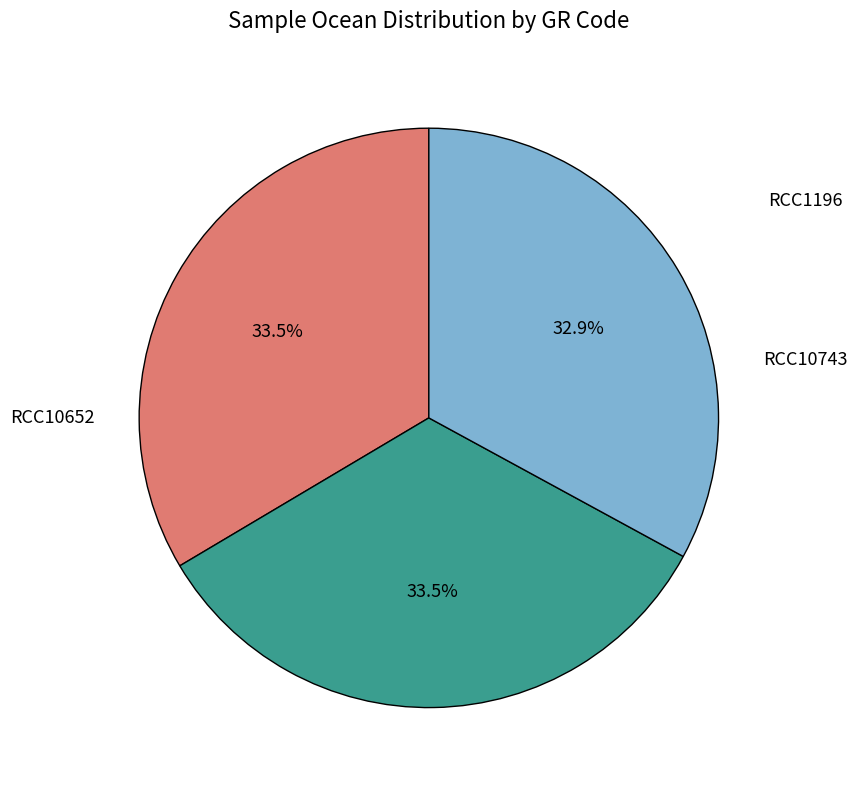

To the nearest percent, what portion does RCC10743 represent?

34%